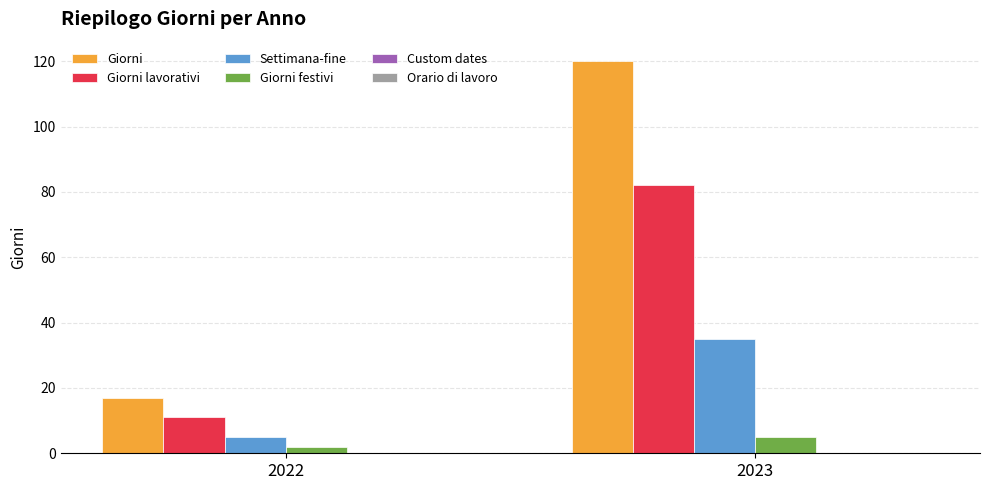

At how many categories does at least one series exceed 48?

1